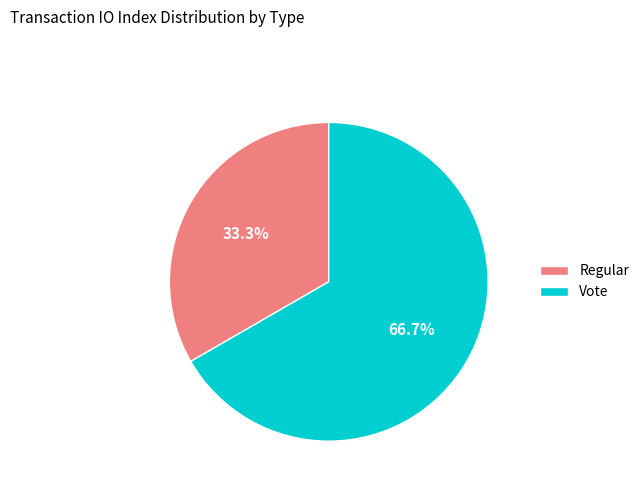

To the nearest percent, what is the combined percentage of Vote and Regular?

100%